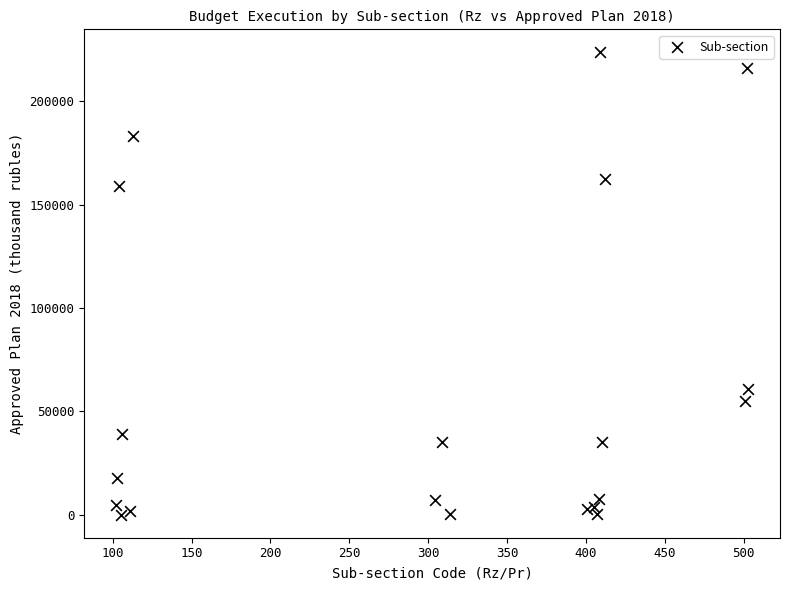

What Y value in the scatter plot is closest to 111850?

159066.5